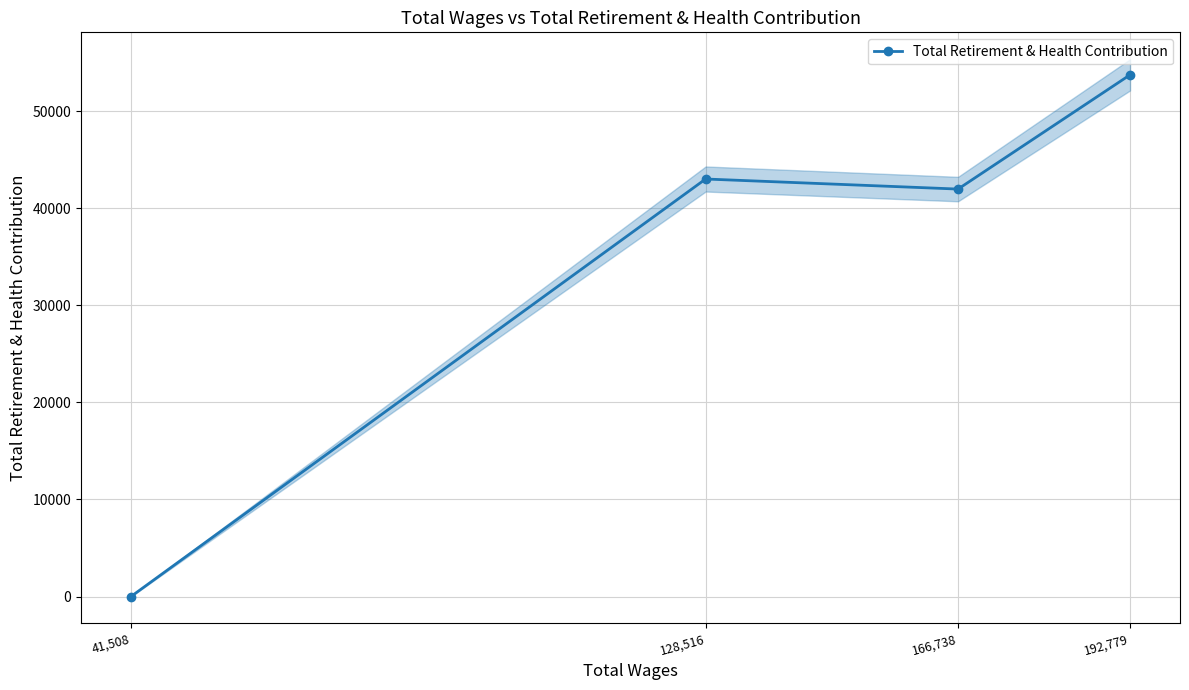

True or false: the data has more than 2 interior local peaks.

False